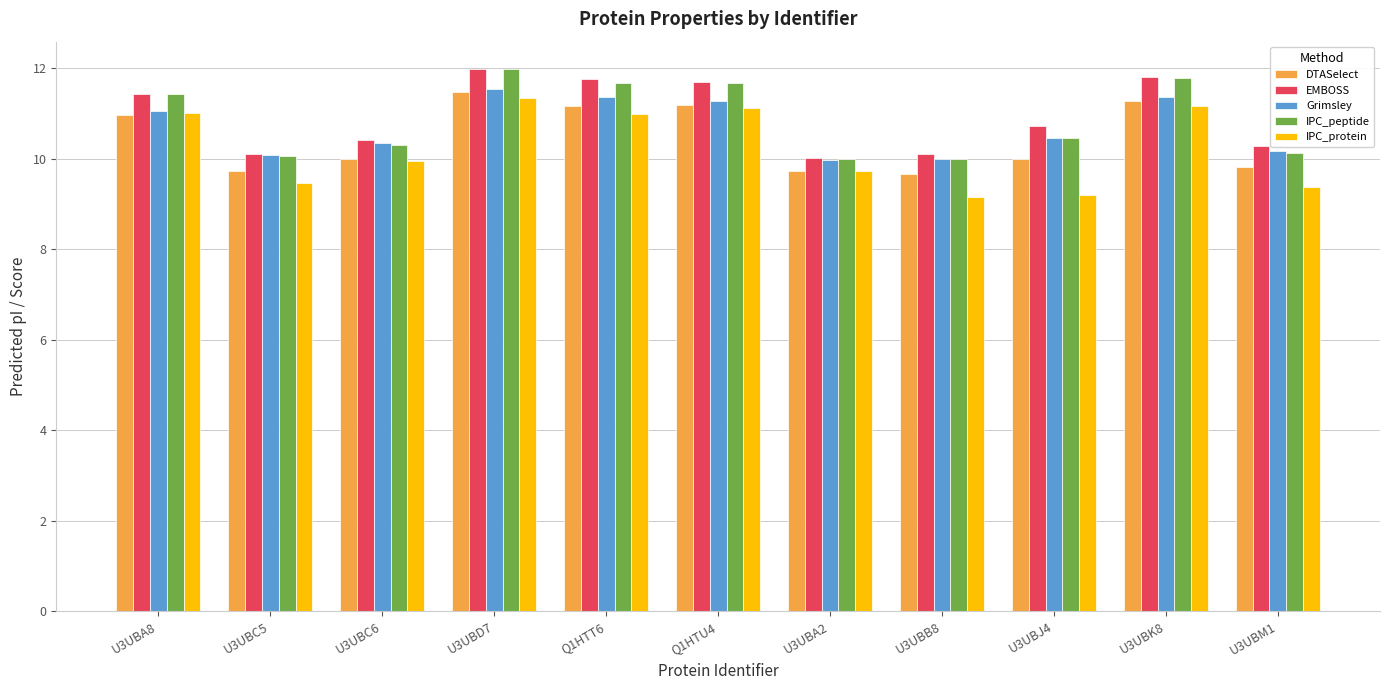

Between U3UBA8 and U3UBJ4, which series saw the biggest shift?

IPC_protein